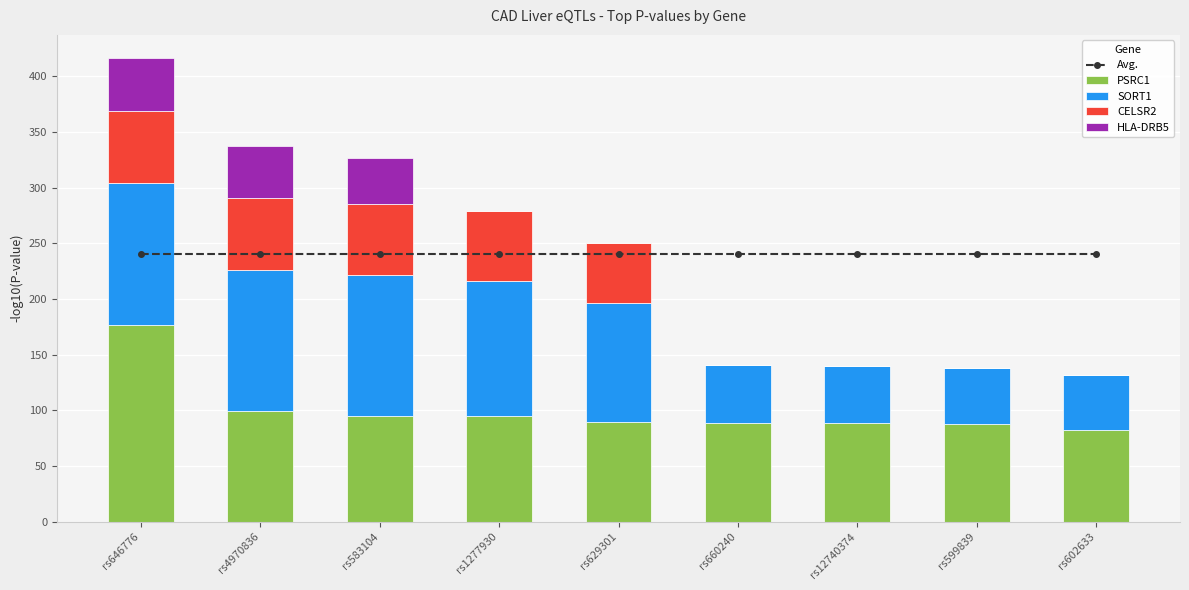

Is it true that Avg. equals 239.9 at rs629301?

True